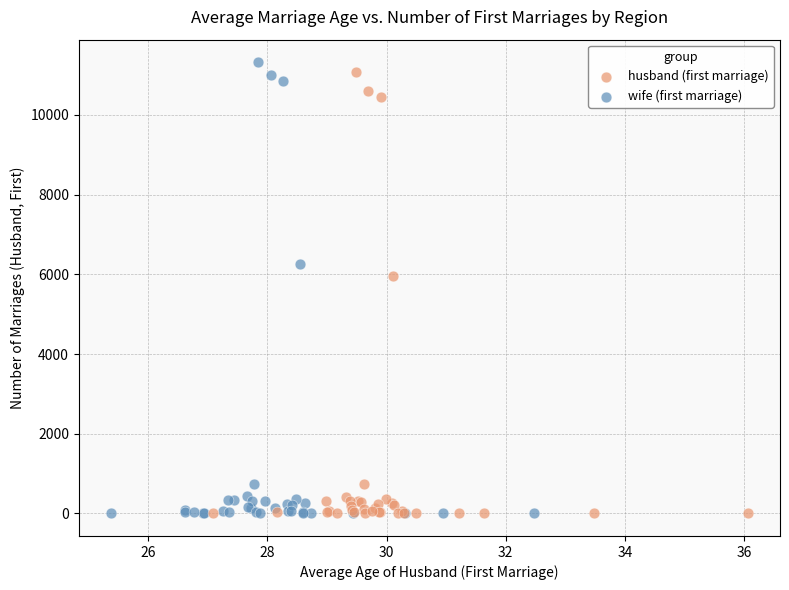

Which series has the largest Y range (max minus min)?

wife (first marriage)